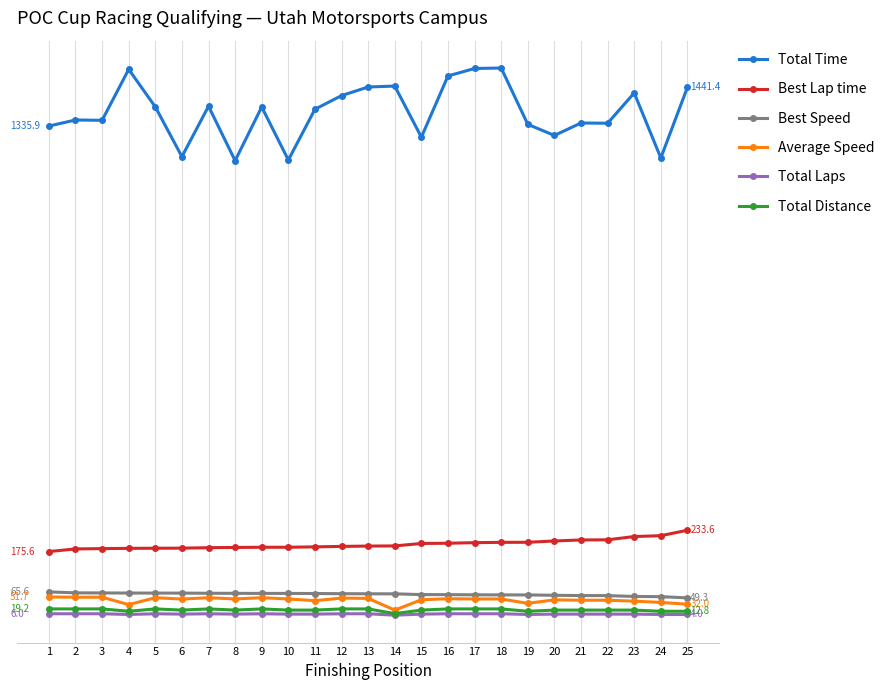

Reading left to right, list all the values displayed in this chart.

Total Time: 1=1335.9	2=1352.4	3=1351.5	4=1490.6	5=1388.1	6=1252.4	7=1389.9	8=1241.5	9=1387.9	10=1243.3	11=1381.7	12=1418.9	13=1442.4	14=1444.9	15=1305.6	16=1472.5	17=1492.9	18=1494.1	19=1340.5	20=1310.3	21=1344.2	22=1343.6	23=1426.2	24=1248.9	25=1441.4
Best Lap time: 1=175.6	2=182.8	3=183.6	4=184.3	5=184.7	6=184.9	7=186.2	8=186.8	9=187.4	10=187.4	11=188.4	12=189.7	13=190.6	14=191.0	15=197.6	16=198.3	17=199.9	18=200.7	19=200.9	20=204.4	21=207.3	22=207.6	23=216.6	24=218.9	25=233.6
Best Speed: 1=65.6	2=63.0	3=62.7	4=62.5	5=62.4	6=62.3	7=61.9	8=61.7	9=61.5	10=61.5	11=61.2	12=60.7	13=60.5	14=60.3	15=58.3	16=58.1	17=57.6	18=57.4	19=57.3	20=56.3	21=55.6	22=55.5	23=53.2	24=52.6	25=49.3
Average Speed: 1=51.7	2=51.1	3=51.1	4=30.9	5=49.8	6=46.0	7=49.7	8=46.4	9=49.8	10=46.3	11=41.7	12=48.7	13=47.9	14=15.9	15=44.1	16=46.9	17=46.3	18=46.3	19=34.4	20=44.0	21=42.9	22=42.9	23=40.4	24=36.9	25=32.0
Total Laps: 1=6.0	2=6.0	3=6.0	4=4.0	5=6.0	6=5.0	7=6.0	8=5.0	9=6.0	10=5.0	11=5.0	12=6.0	13=6.0	14=2.0	15=5.0	16=6.0	17=6.0	18=6.0	19=4.0	20=5.0	21=5.0	22=5.0	23=5.0	24=4.0	25=4.0
Total Distance: 1=19.2	2=19.2	3=19.2	4=12.8	5=19.2	6=16.0	7=19.2	8=16.0	9=19.2	10=16.0	11=16.0	12=19.2	13=19.2	14=6.4	15=16.0	16=19.2	17=19.2	18=19.2	19=12.8	20=16.0	21=16.0	22=16.0	23=16.0	24=12.8	25=12.8